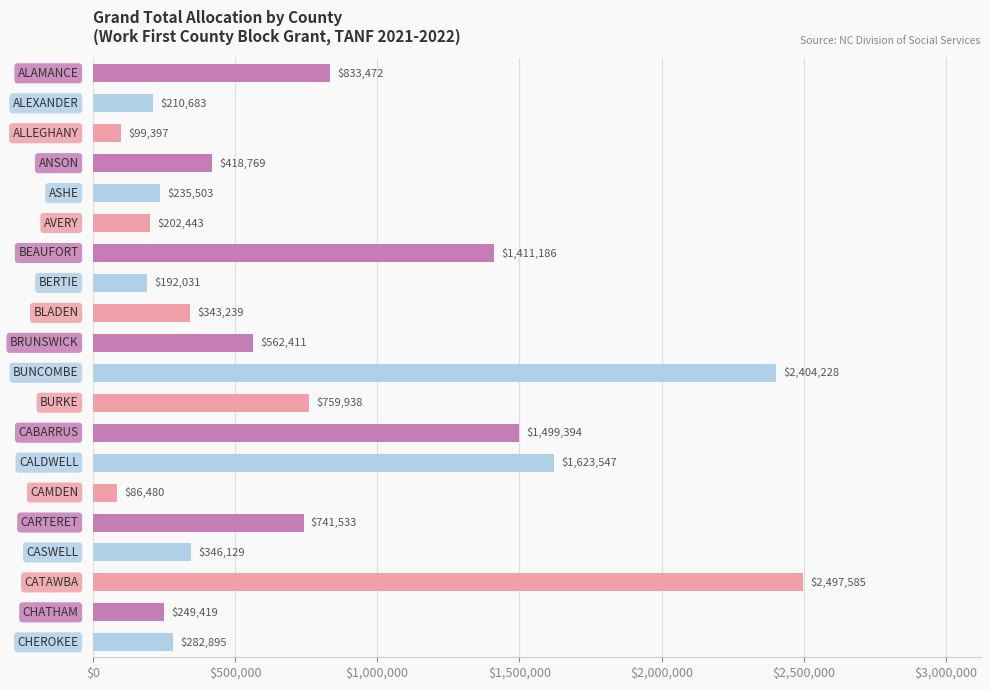

What is the greatest value displayed?

2497585